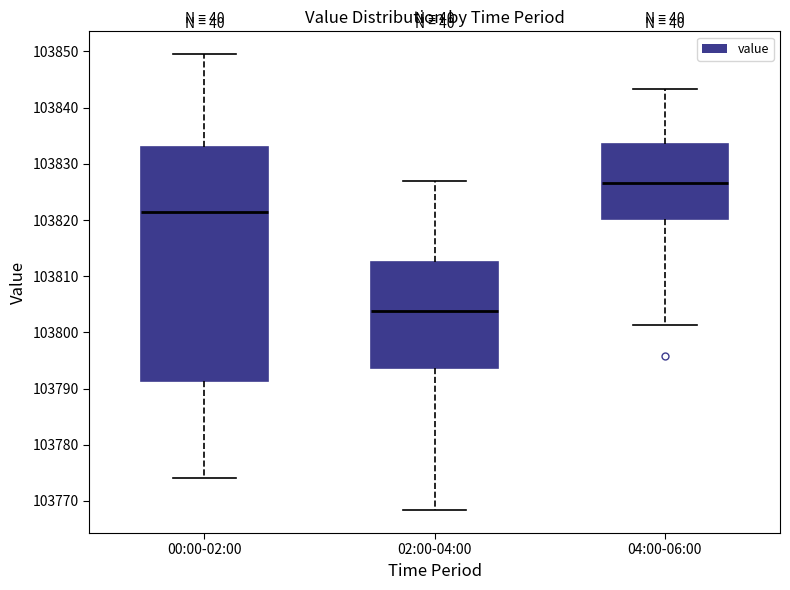

Comparing the boxes themselves (not the whiskers), which one is the tallest?

00:00-02:00